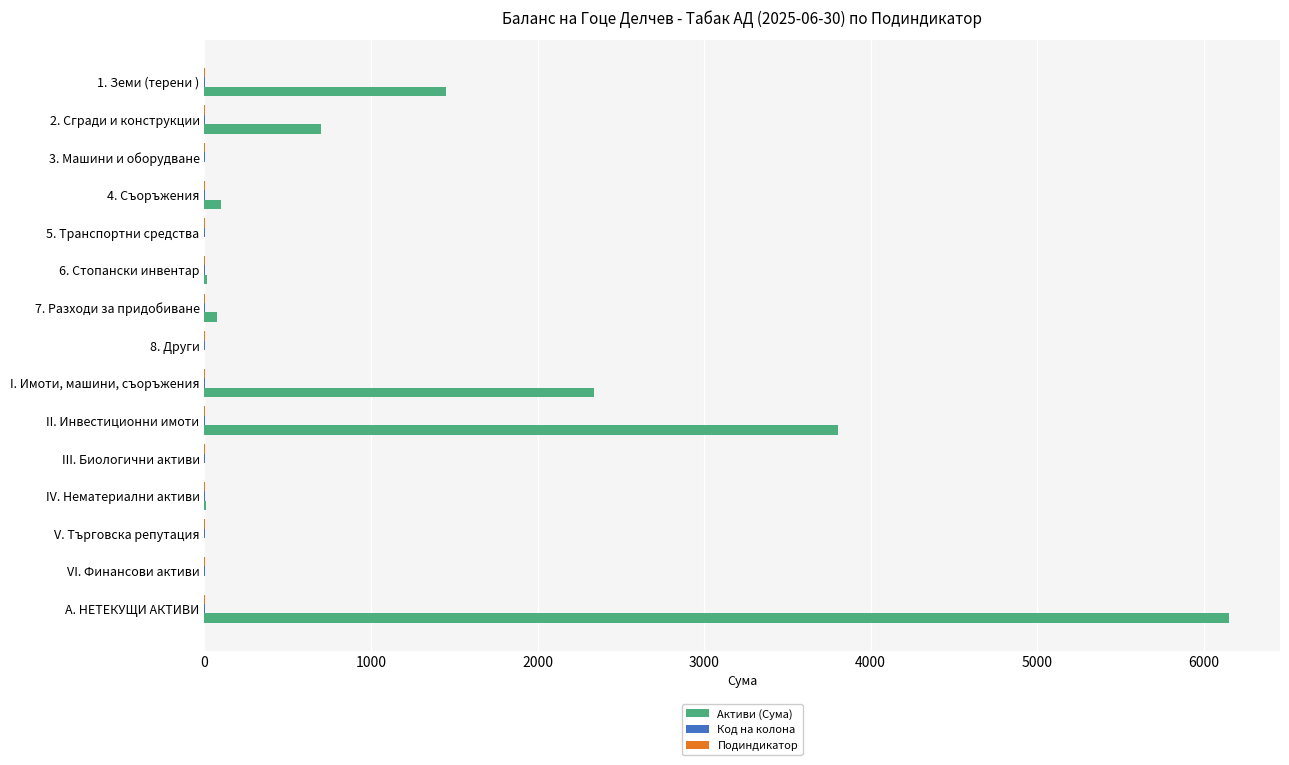

Between 6. Стопански инвентар and II. Инвестиционни имоти, which series saw the biggest shift?

Активи (Сума)